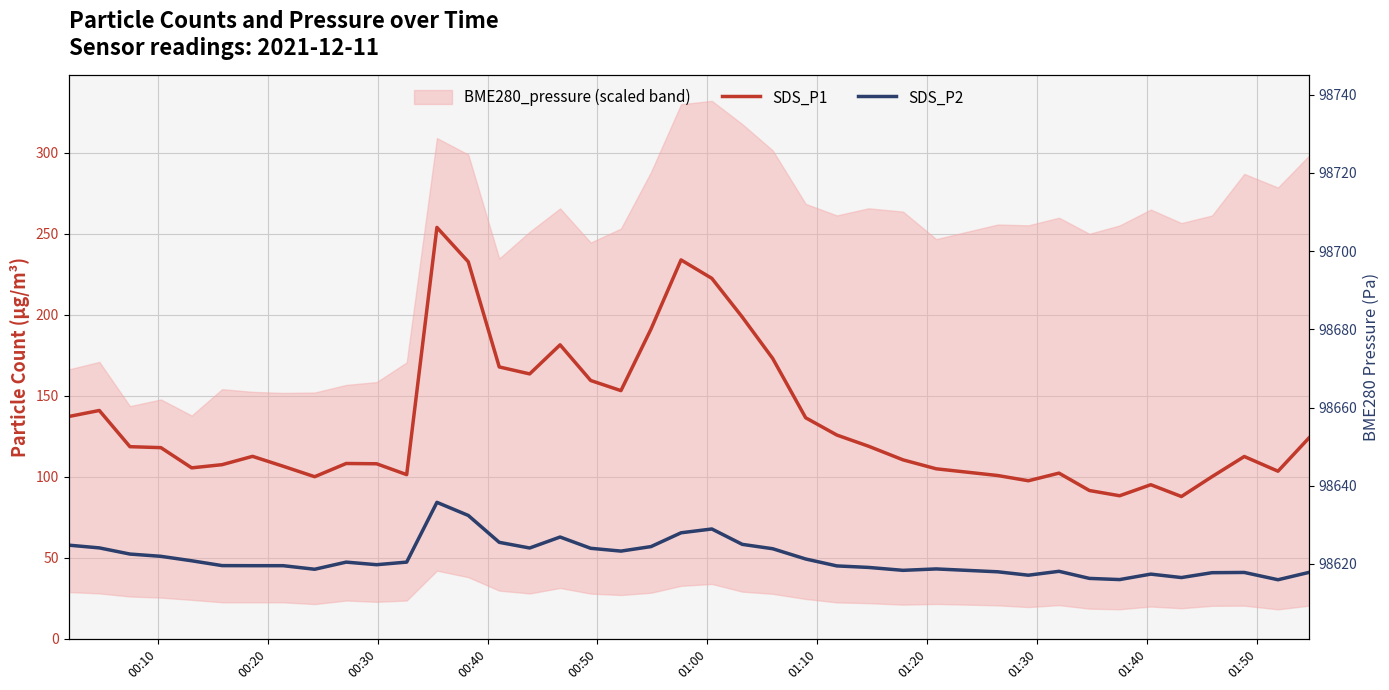

What is the minimum value shown in the chart?

36.5